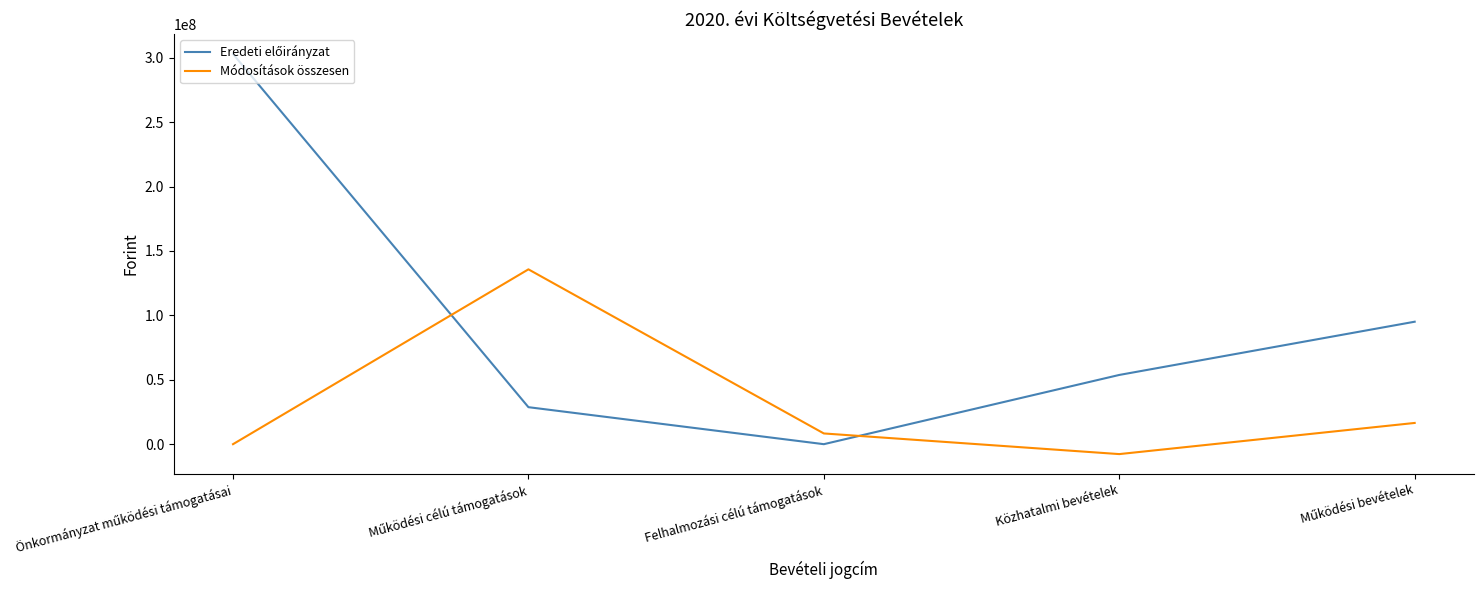

What is the difference between the second highest and second lowest values in the Módosítások összesen series?

16486488